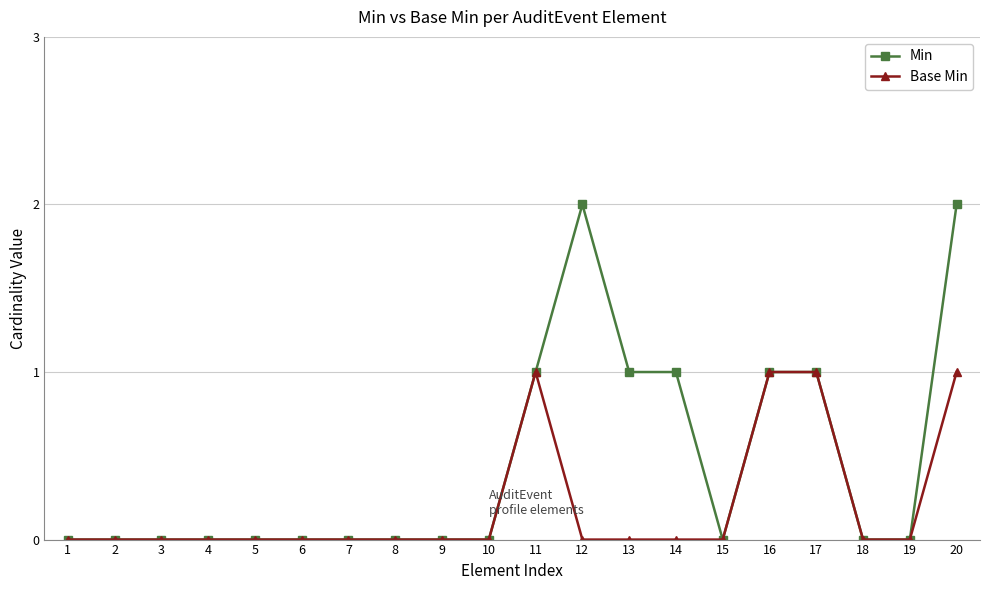

At which category is the sum across all series the highest?

20